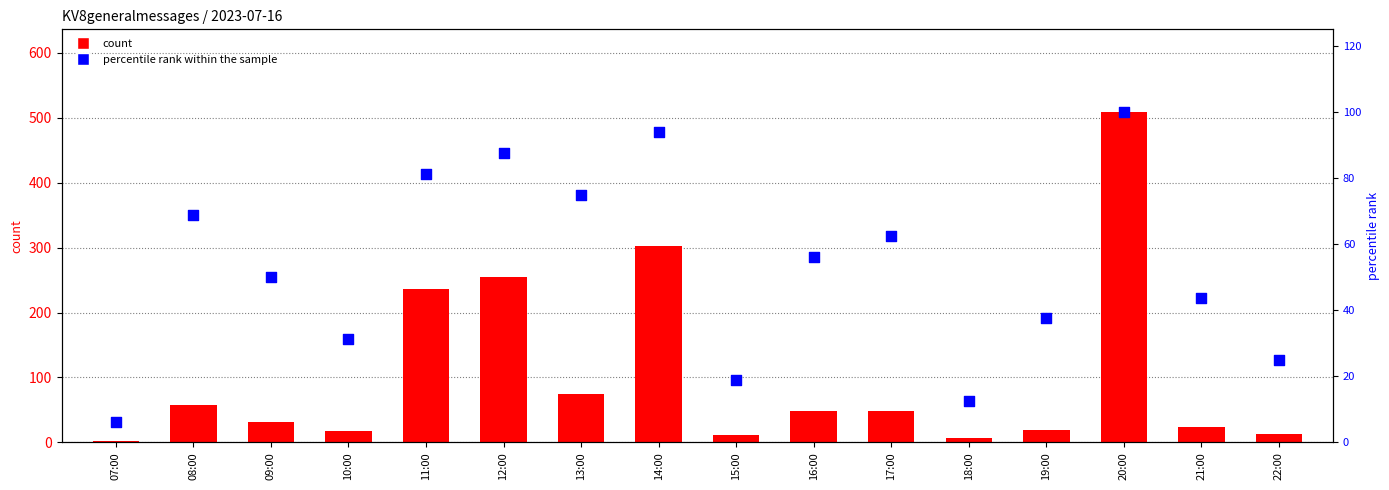

At how many categories does at least one series exceed 274?

2